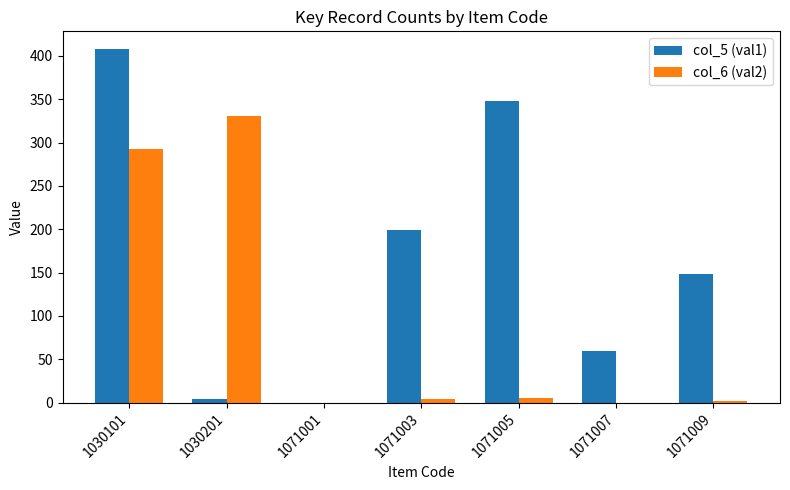

Is it true that col_6 (val2) equals 293 at 1030101?

True